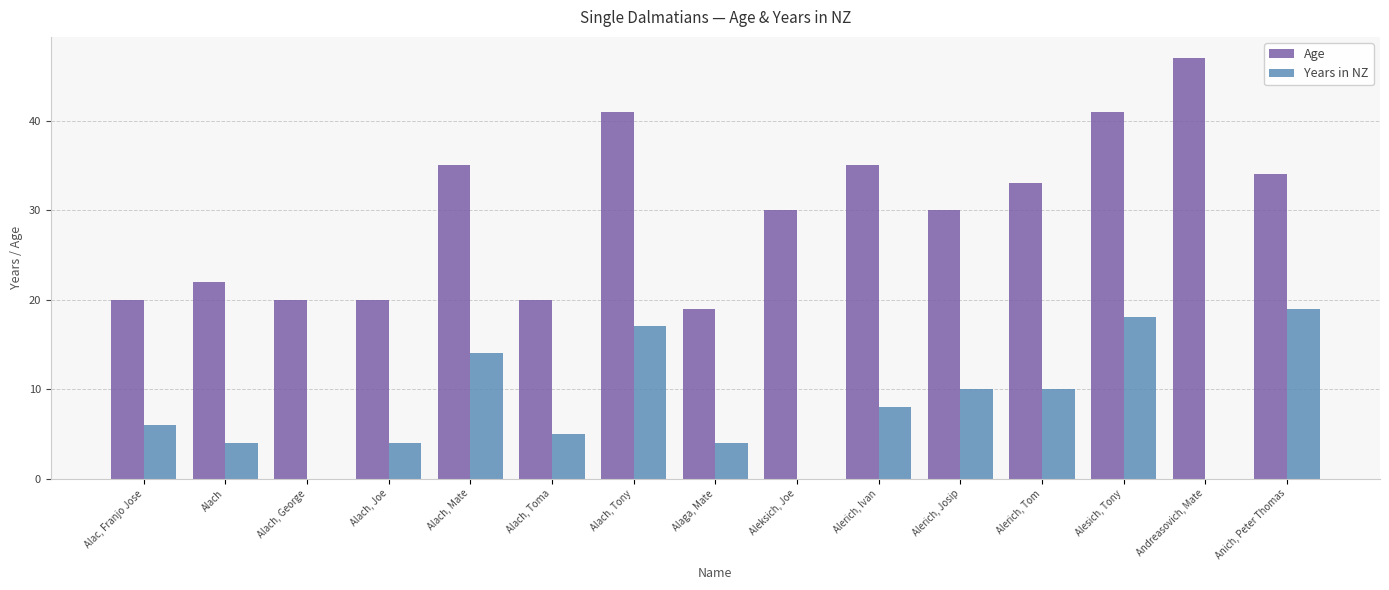

Which series changed the most between Alerich, Ivan and Andreasovich, Mate?

Age